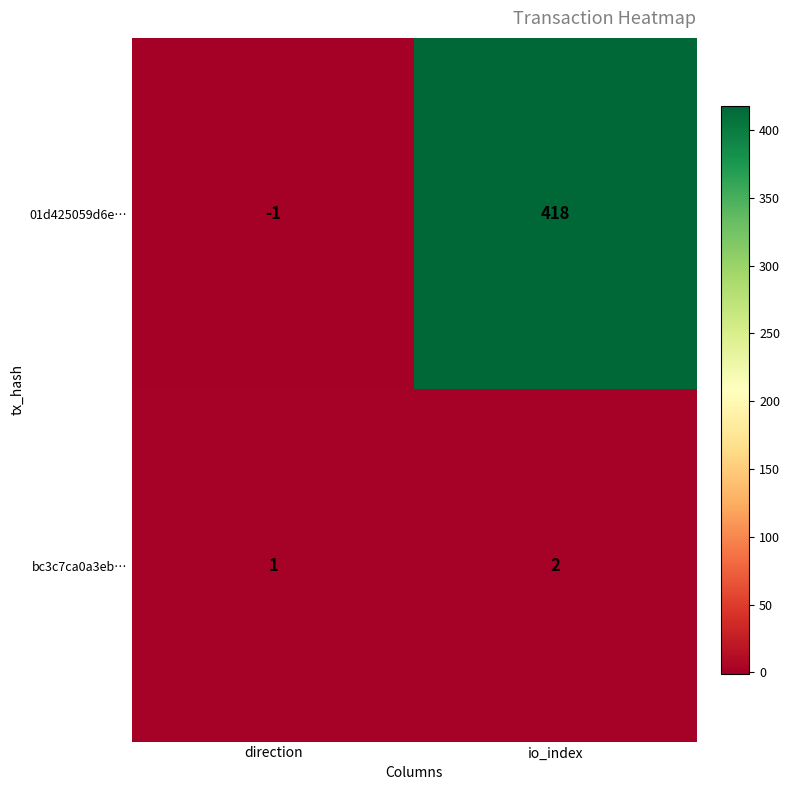

Which series has the widest spread of values?

01d425059d6e…